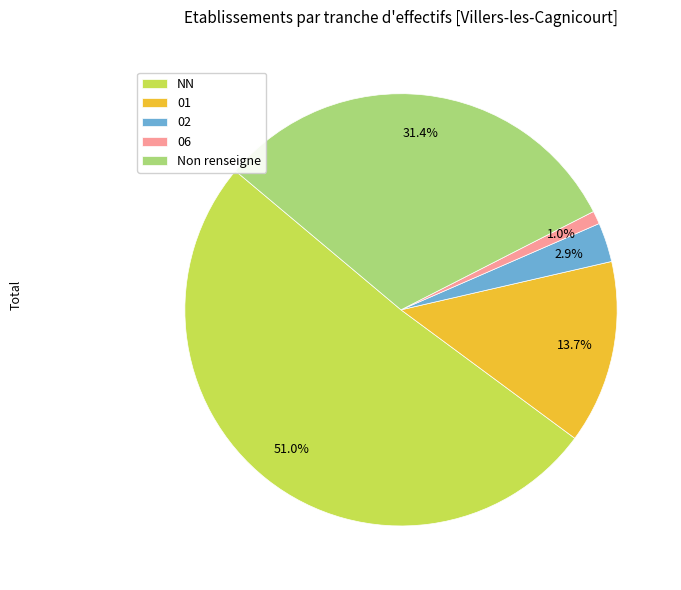

To the nearest percent, what portion does NN represent?

51%